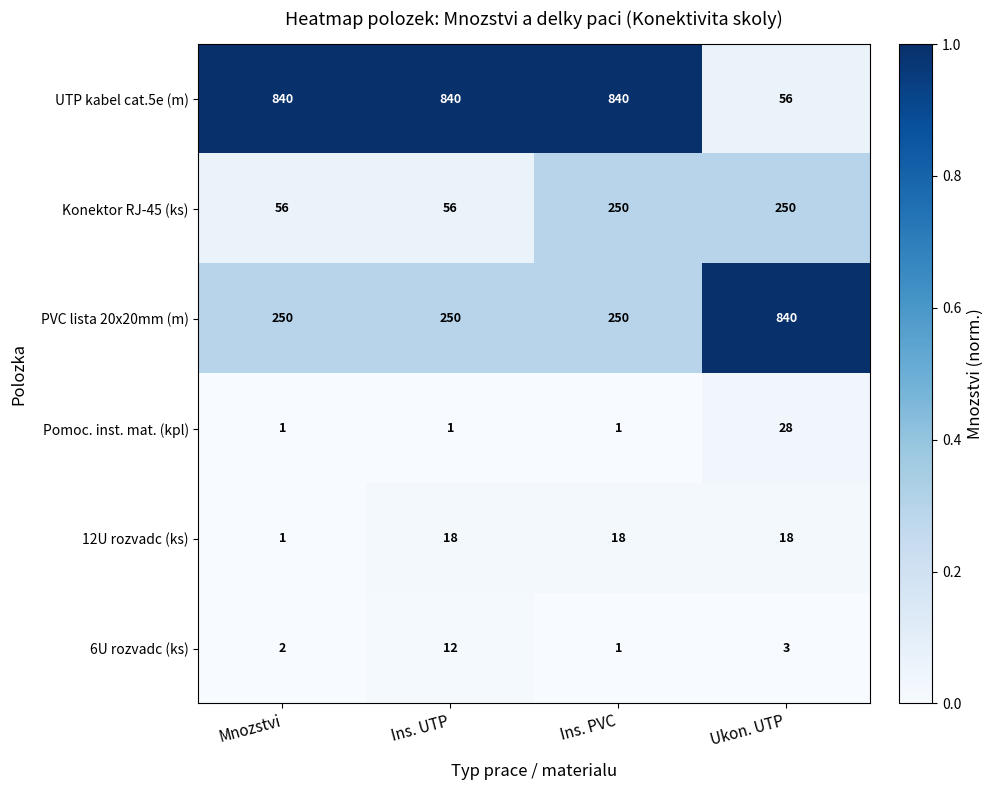

Which series has the largest range (max minus min)?

UTP kabel cat.5e (m)